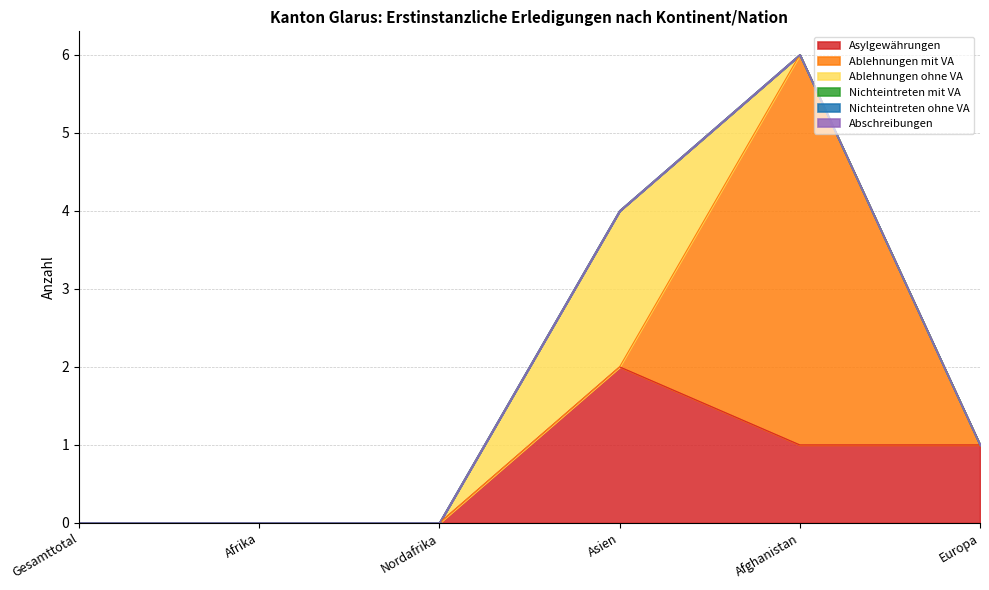

At which category does the chart reach its peak across all series?

Afghanistan